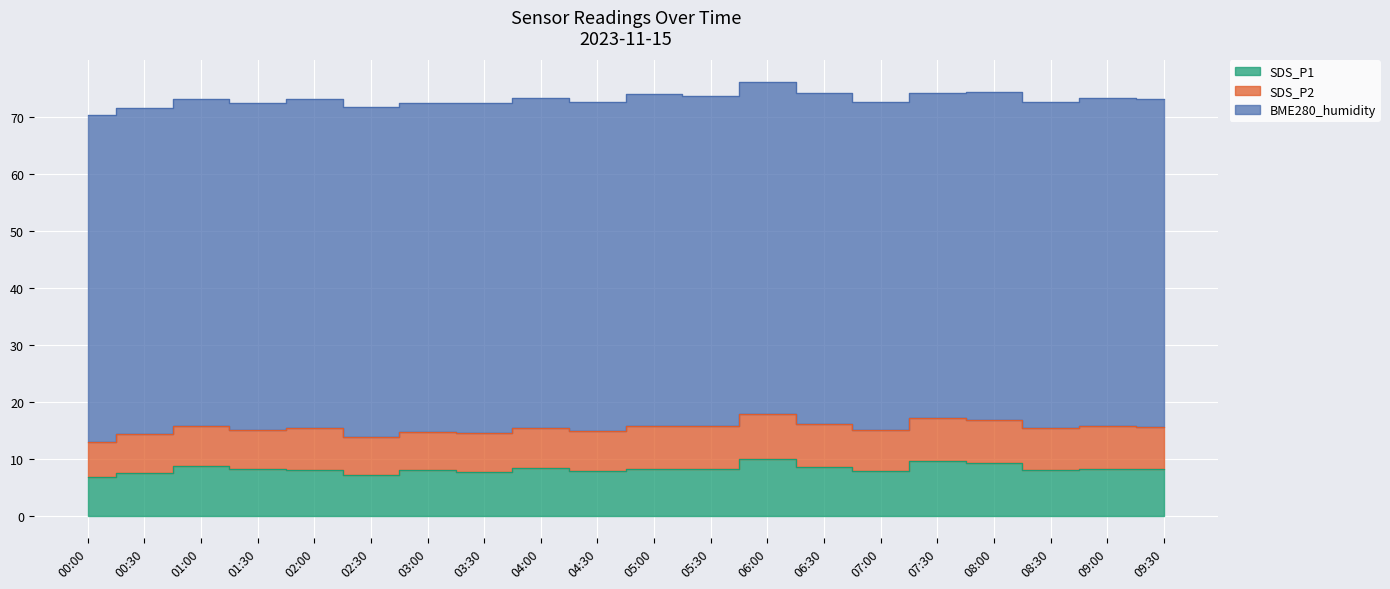

Reading left to right, extract all data points from this chart.

SDS_P1: 6.9	7.6	8.9	8.2	8.1	7.3	8.1	7.7	8.5	7.9	8.3	8.3	10.1	8.6	8.0	9.8	9.3	8.2	8.3	8.2
SDS_P2: 6.2	6.8	7.0	7.0	7.3	6.6	6.8	7.0	7.0	7.1	7.5	7.5	7.9	7.7	7.2	7.5	7.5	7.3	7.5	7.4
BME280_humidity: 57.3	57.2	57.5	57.4	57.8	57.9	57.7	57.8	57.8	57.7	58.2	58.0	58.2	58.0	57.4	57.0	57.5	57.2	57.6	57.5